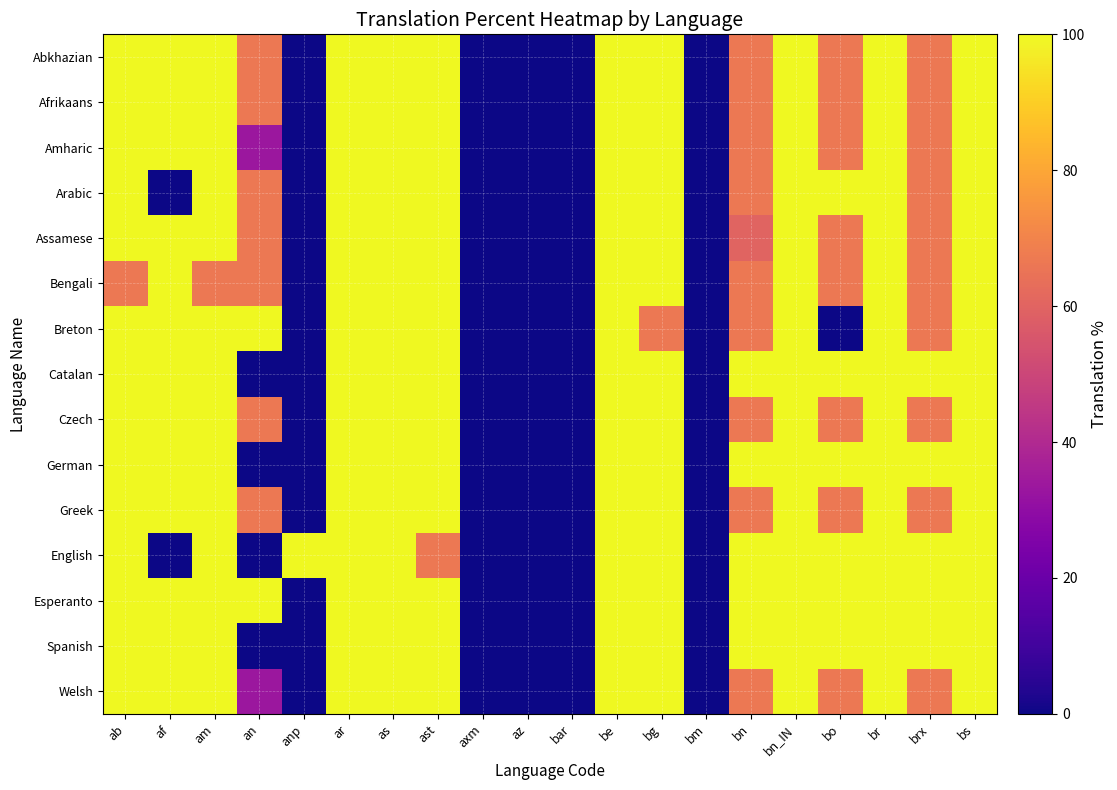

Which series has the largest total across all categories?

Esperanto